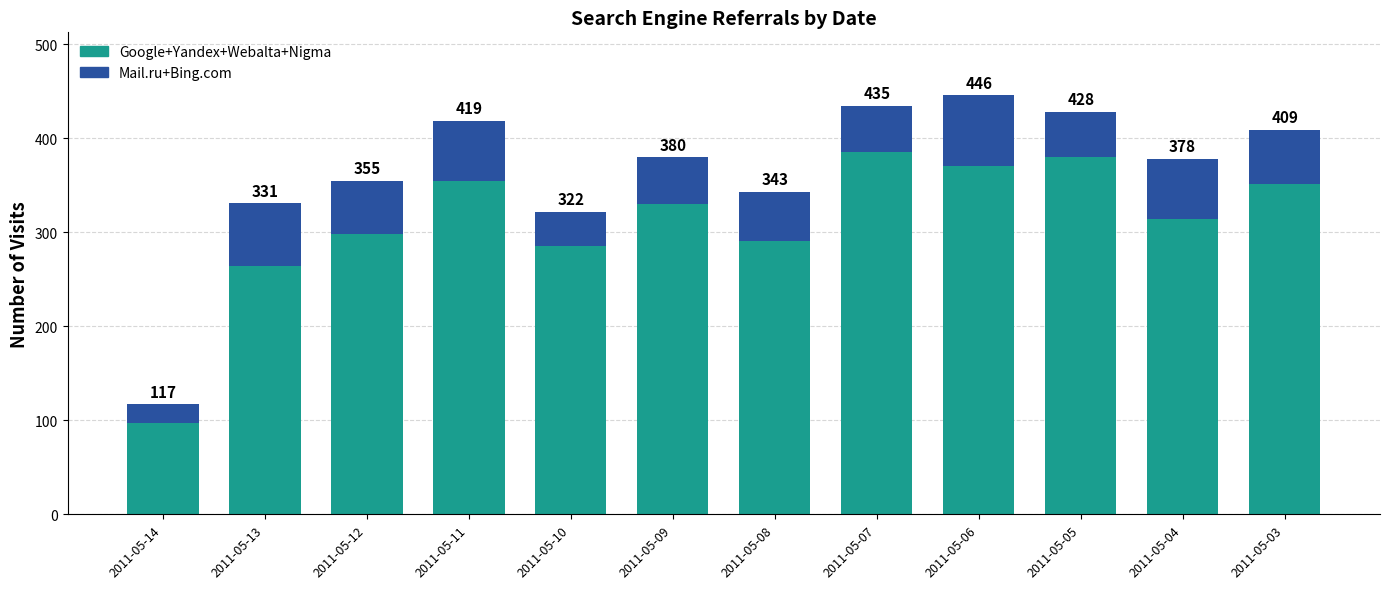

Are the bars grouped side by side (vs. stacked)?

No